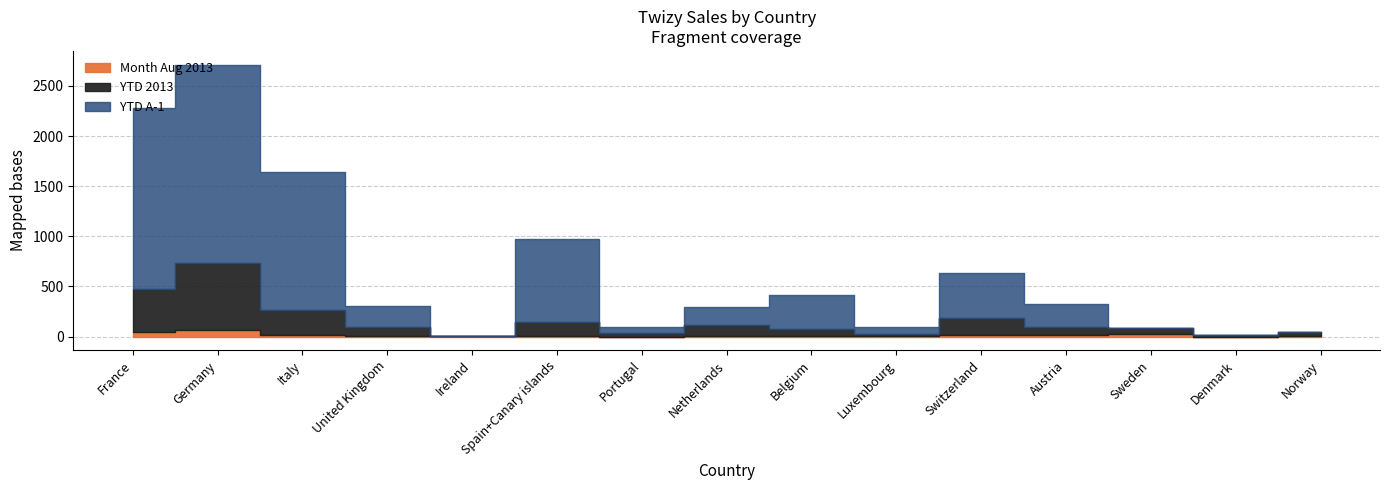

What is the value of the YTD 2013 point at the 8th from the left?

103